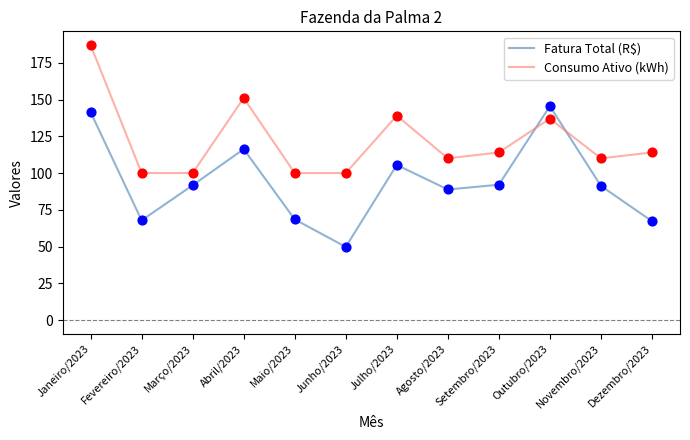

Which series has the largest range (max minus min)?

Fatura Total (R$)